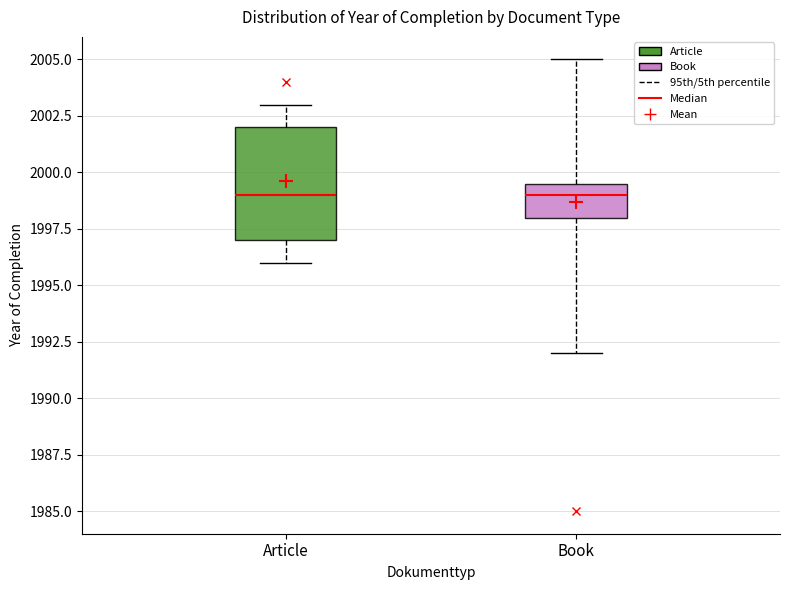

Reading left to right, transcribe this box plot: for each box, give where its median line is, the range the box spans, and where its two whiskers end, as read against the y-axis. The values are not printed on the chart, so give them approximately, as read against the axis.

Article: median 1999.0, box 1997.0 to 2002.0, whiskers 1996.0 to 2003.0
Book: median 1999.0, box 1998.0 to 1999.5, whiskers 1992.0 to 2005.0